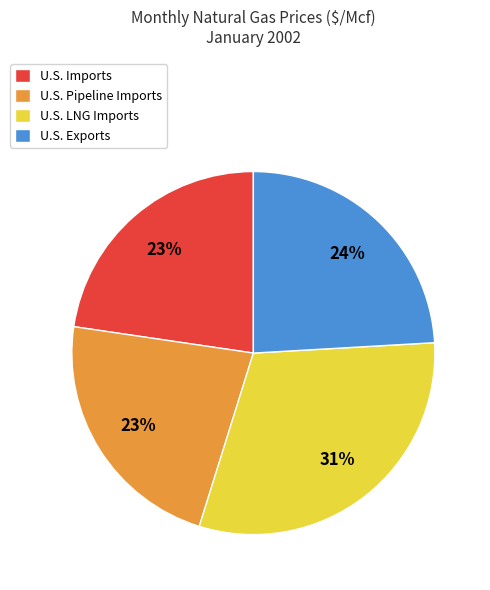

What is the ratio of the value at U.S. LNG Imports to the value at U.S. Exports?

1.3